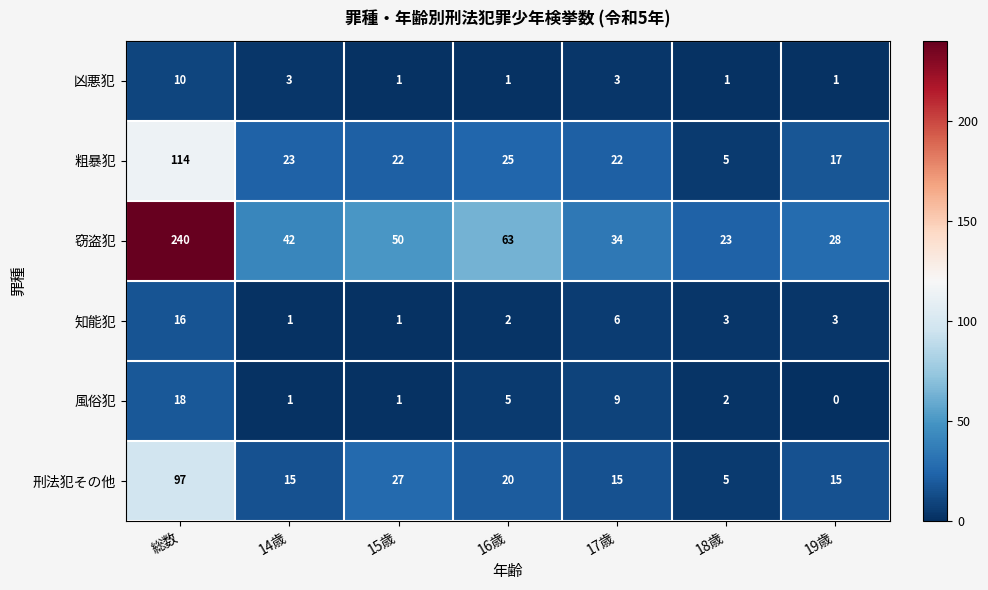

What is the difference between the second highest and second lowest values in the 粗暴犯 series?

8